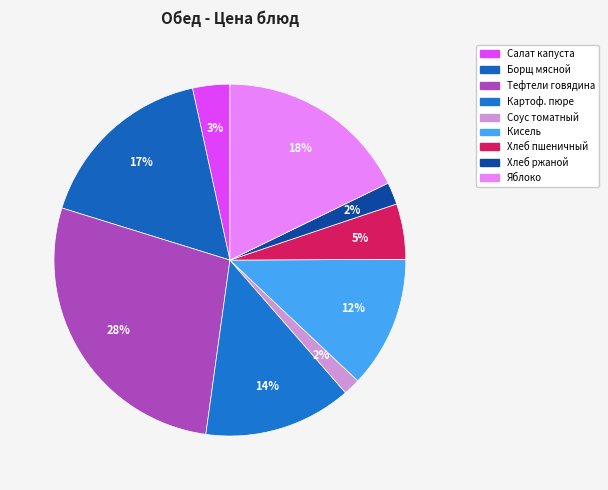

Is there a majority slice in this chart?

No